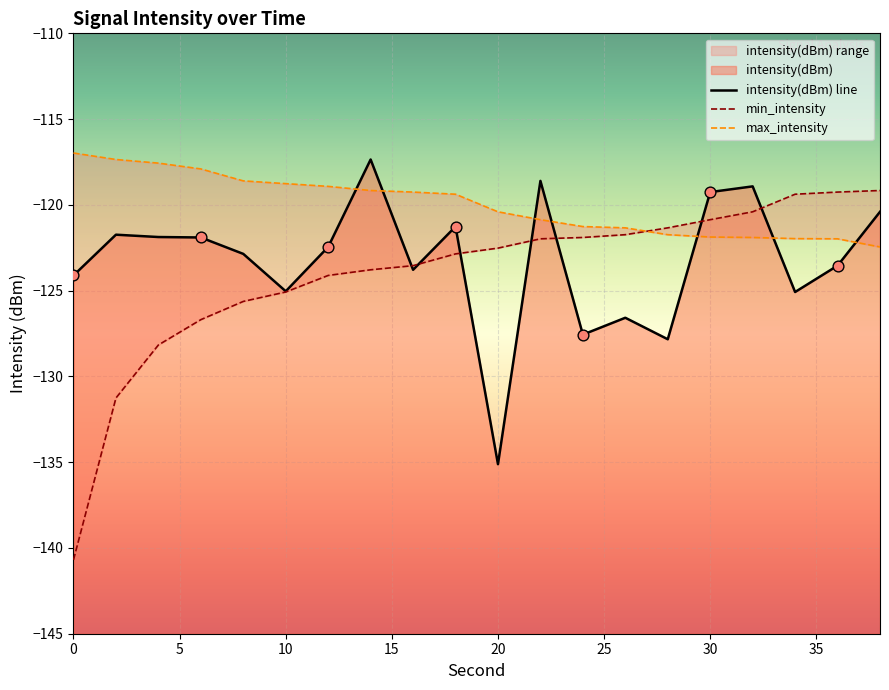

Which series reaches the minimum Y coordinate?

min_intensity